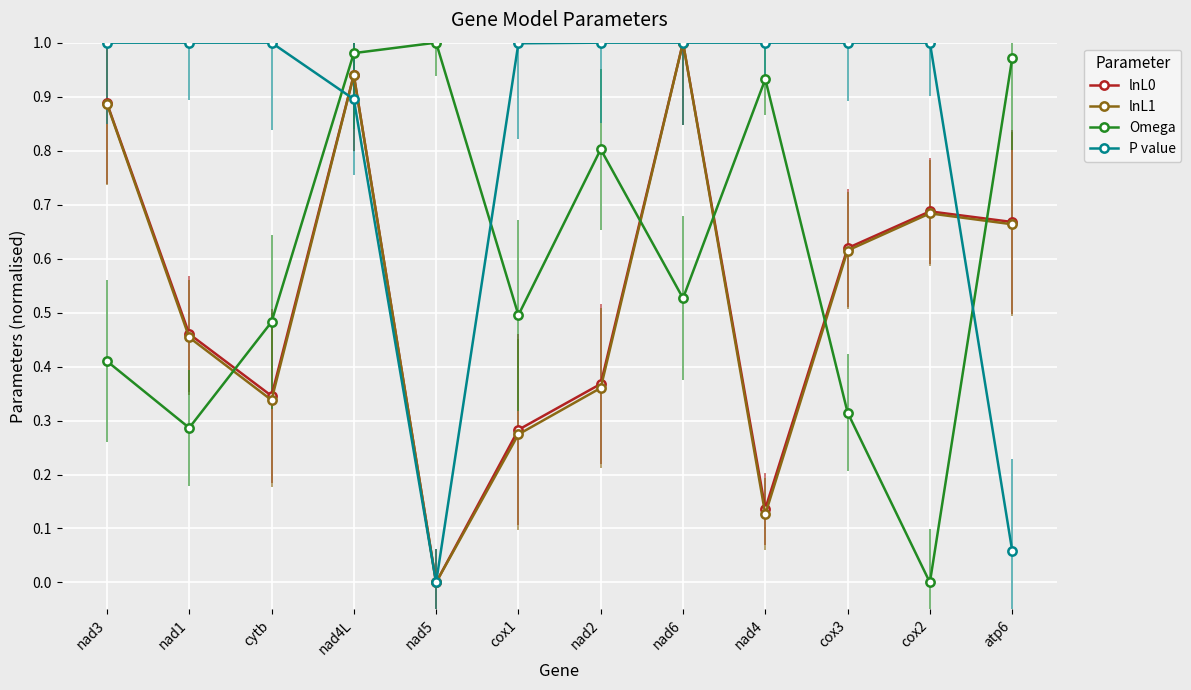

What is the label of the 10th point from the right?

cytb